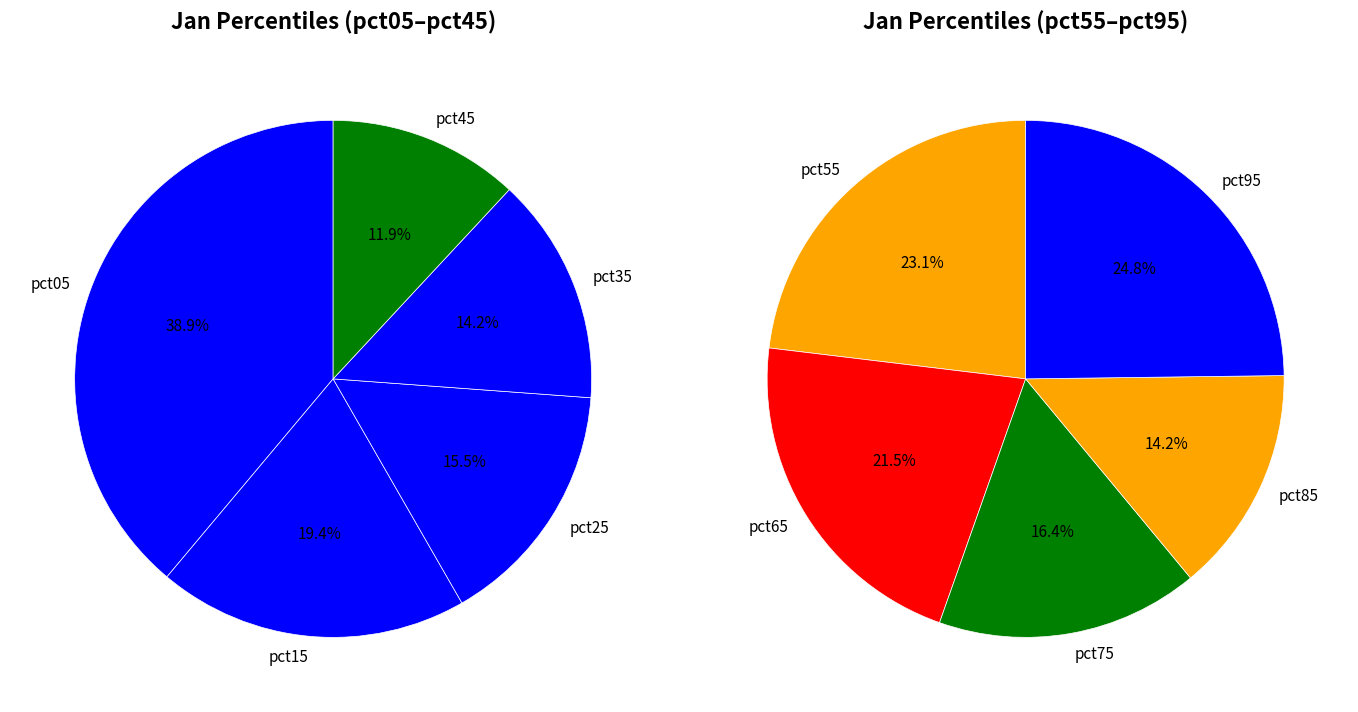

Combined, do pct25 and pct45 account for over 50%?

No